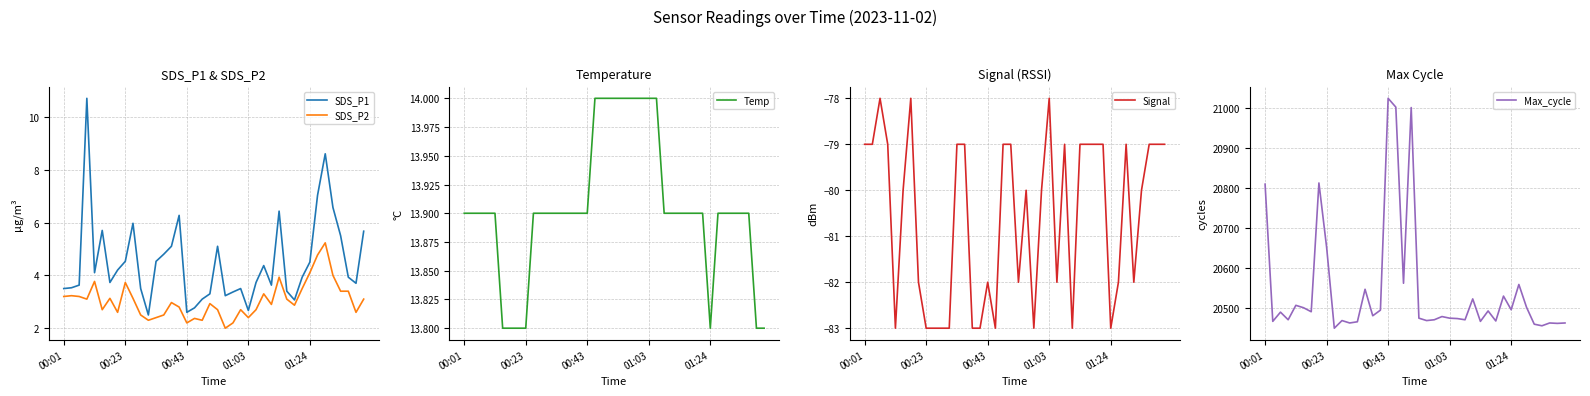

Which series has the largest total across all categories?

Max_cycle